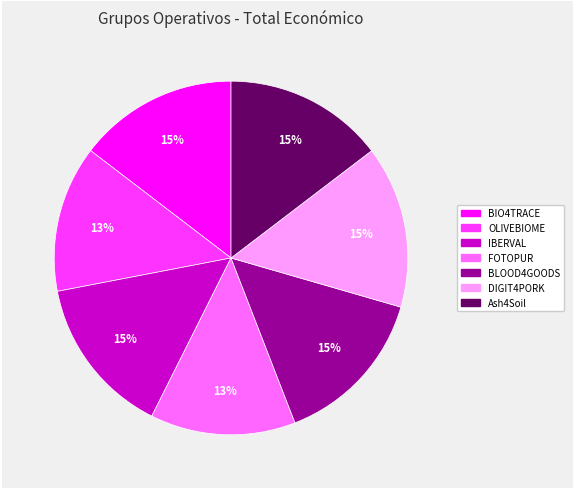

How many slices are in this pie chart?

7